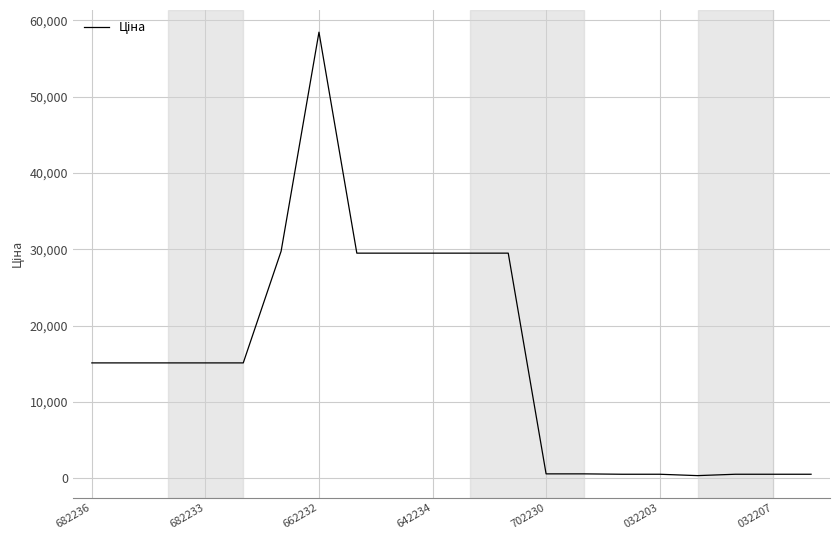

What is the greatest value displayed?

58426.5